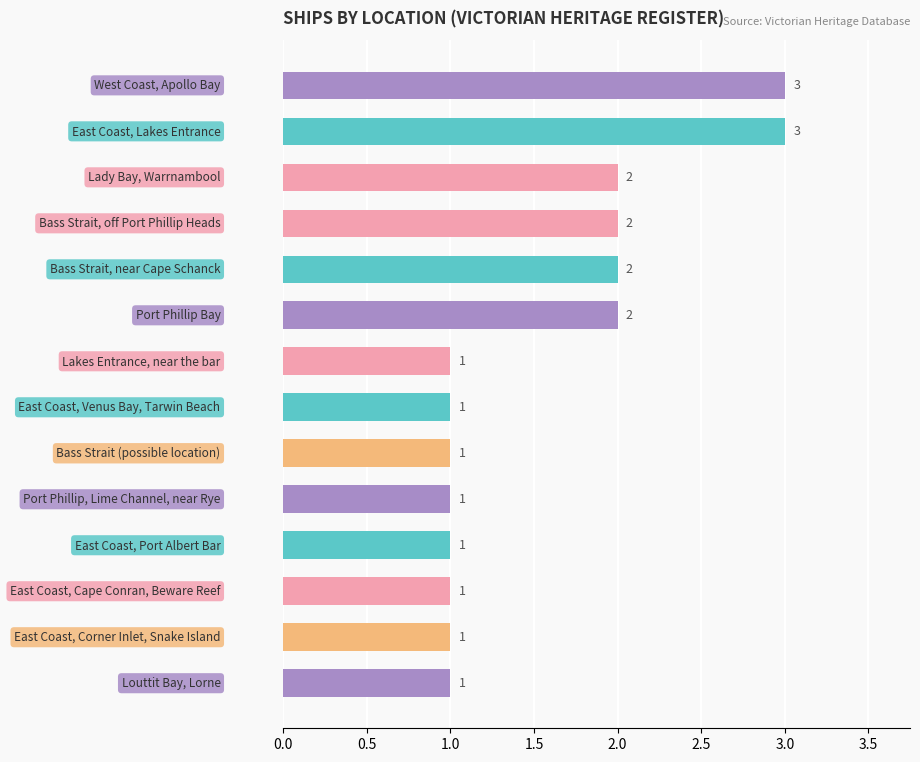

How many bars are there in total?

14